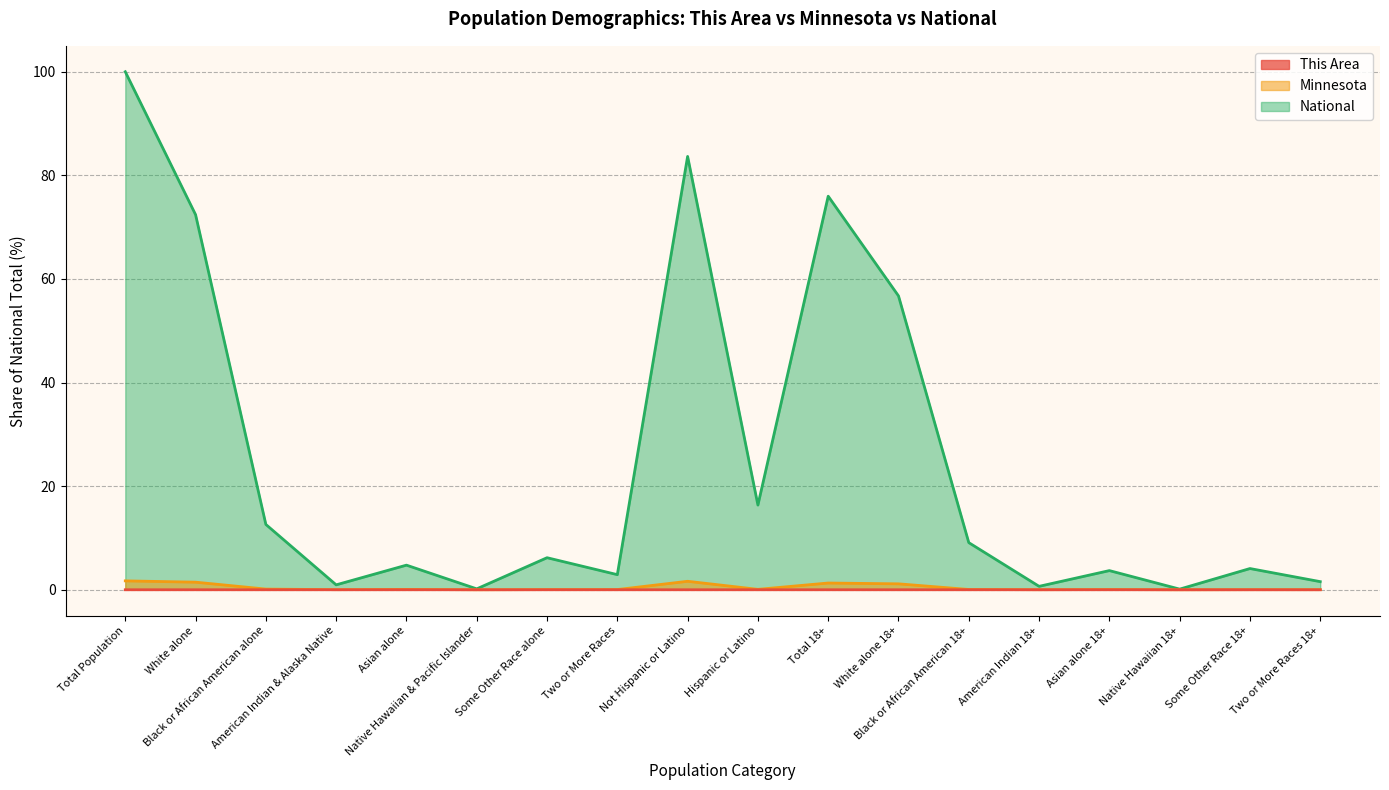

What position from the left is White alone 18+?

12